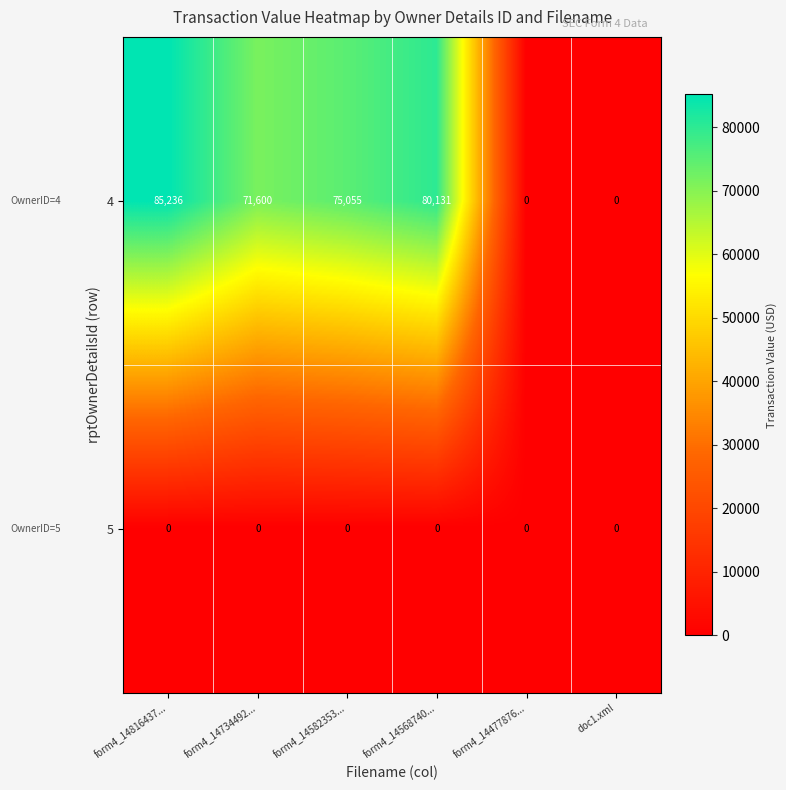

Count the number of data series in this chart.

2